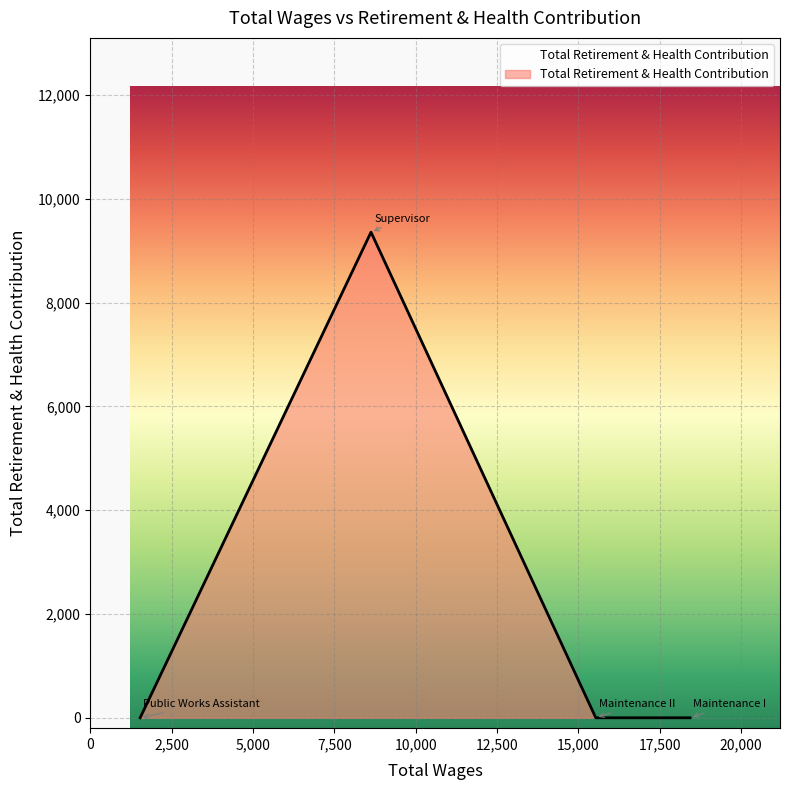

What is the difference between the maximum and minimum values?

9360